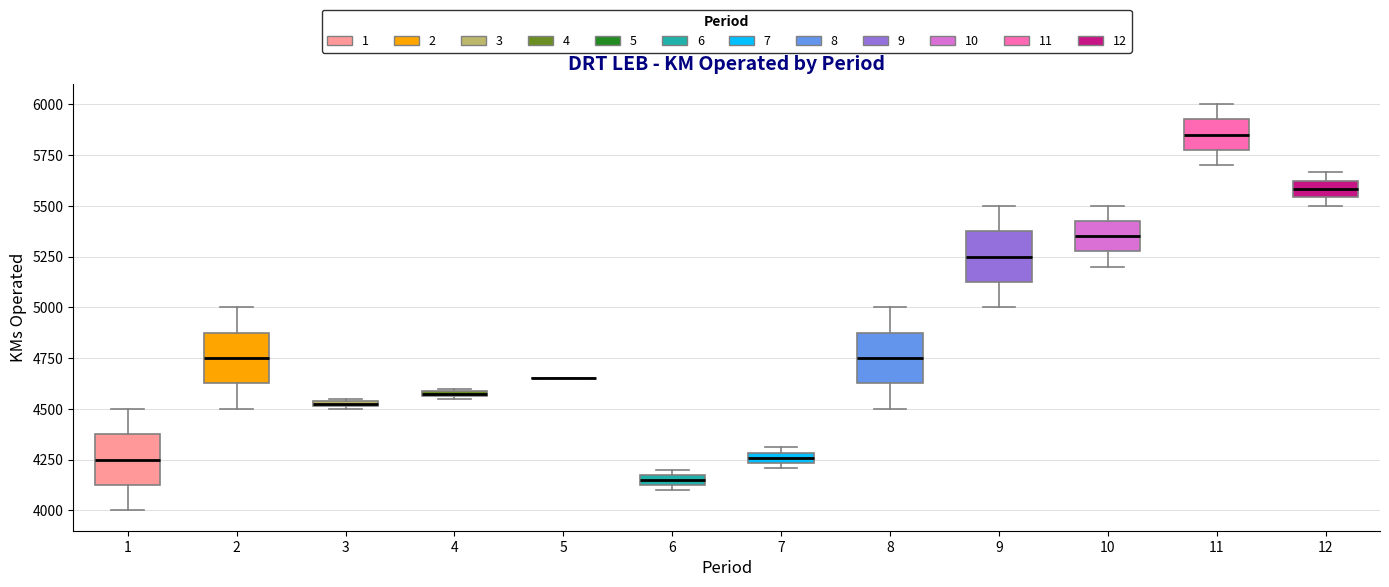

Where is the lower edge of the box at x = 7 on the y-axis? The values are not printed on the chart, so give them approximately, as read against the axis.

4250